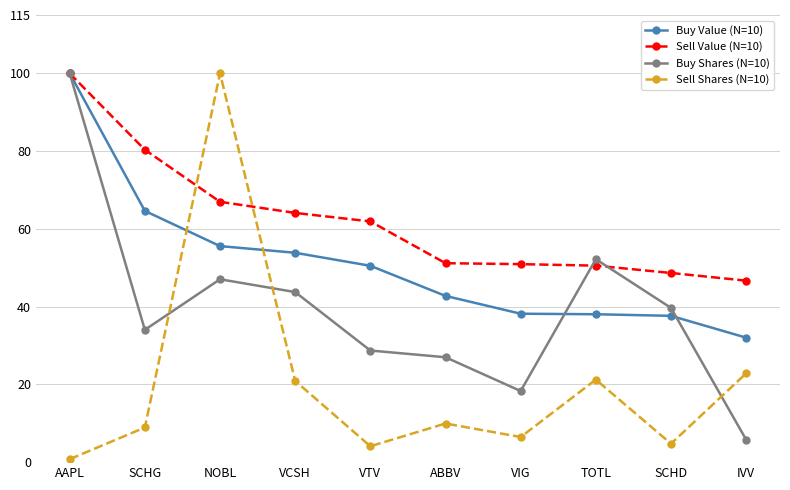

Where does the Sell Value (N=10) series first go above 61?

AAPL